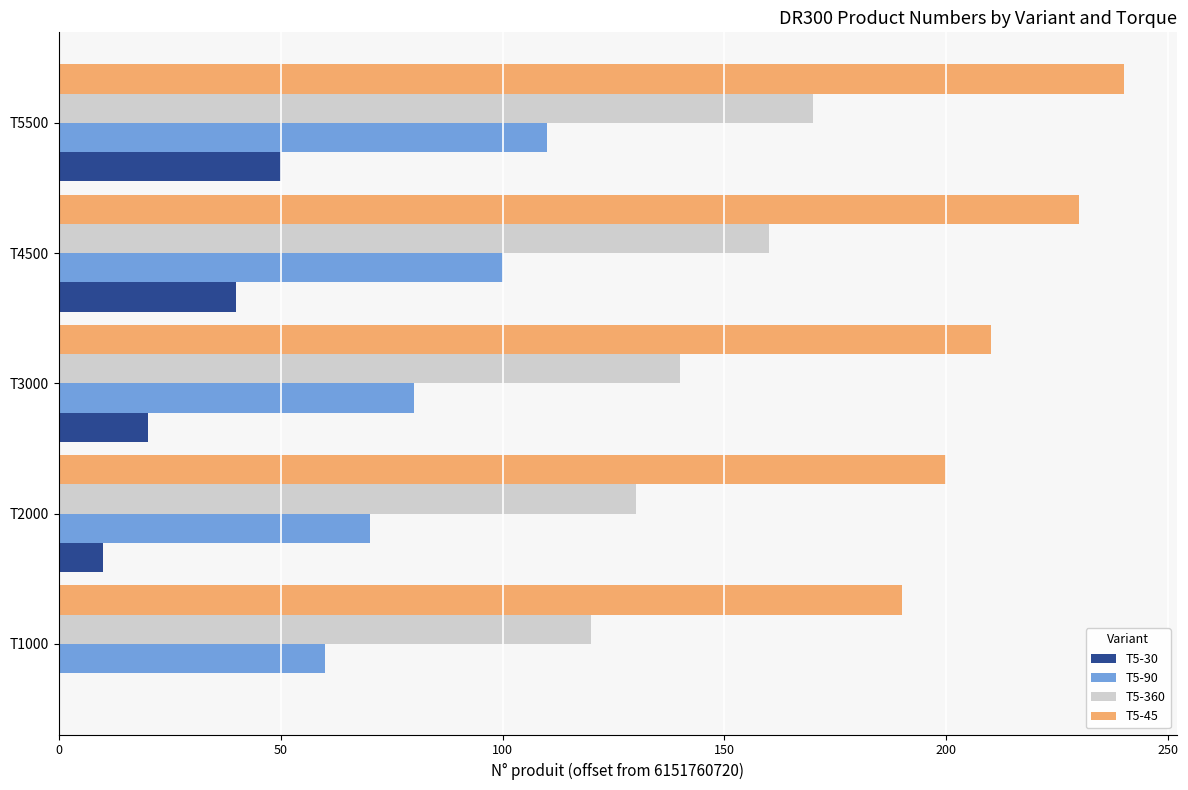

Which category has the highest value in the T5-30 series?

T5500